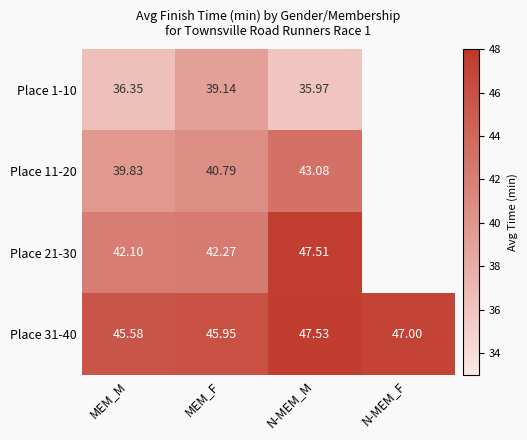

Is the value of Place 21-30 at N-MEM_M greater than the value of Place 31-40 at N-MEM_F?

Yes